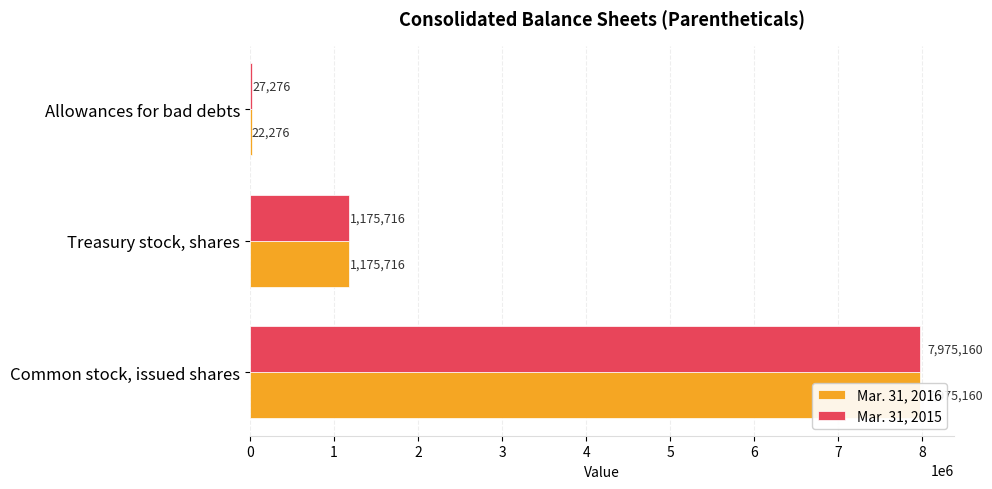

Does the chart contain stacked bars?

No